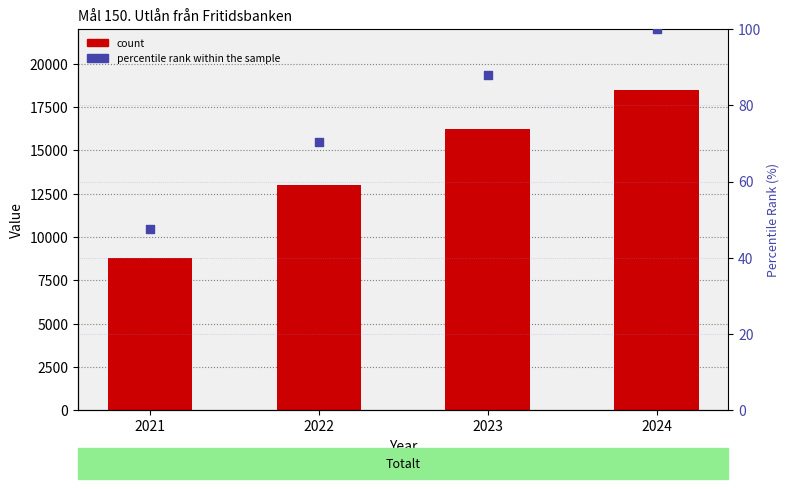

Which series contains the lowest Y value?

percentile rank within the sample